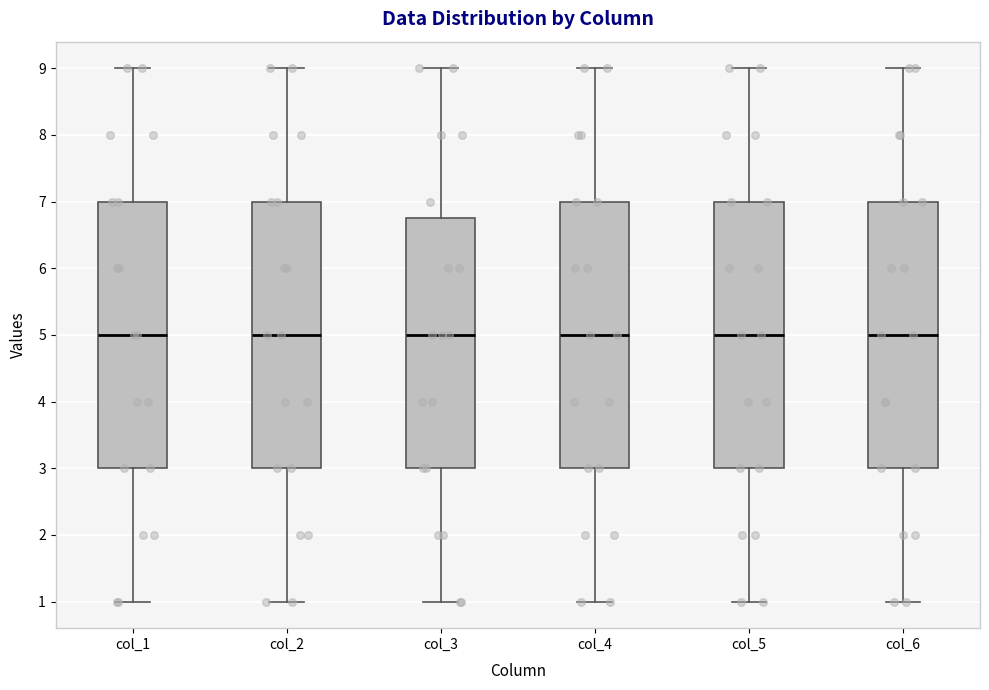

Where does the median line of the box for col_3 sit on the y-axis? The values are not printed on the chart, so give them approximately, as read against the axis.

5.0